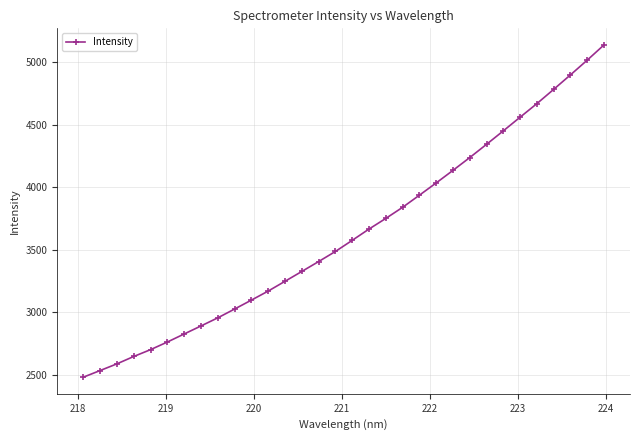

What is the value of the 25th point from the left?

4343.2